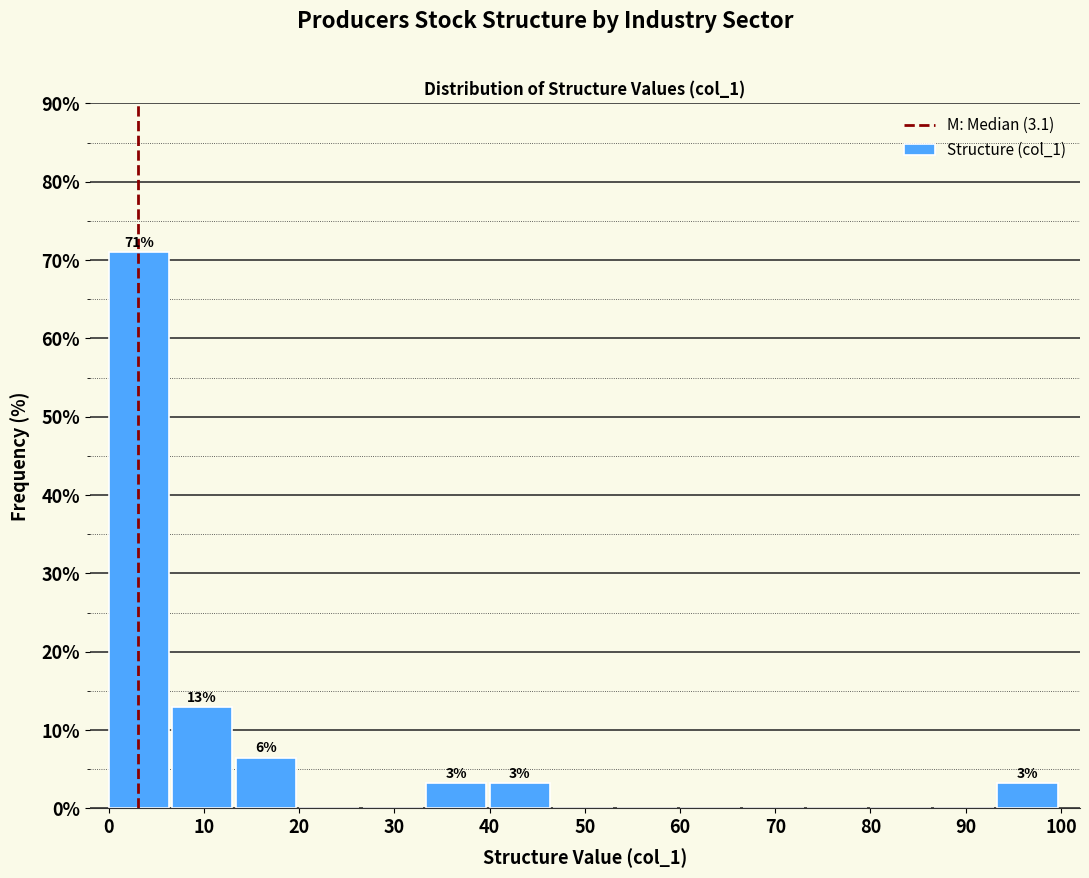

Which range on the x-axis has the tallest bar?

0 to 7